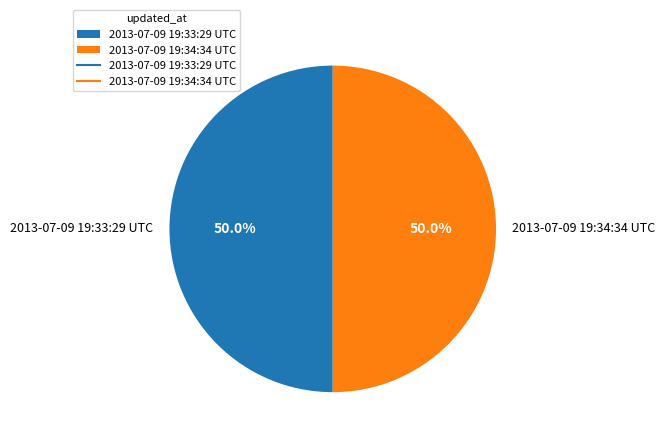

How many segments does this pie chart have?

2